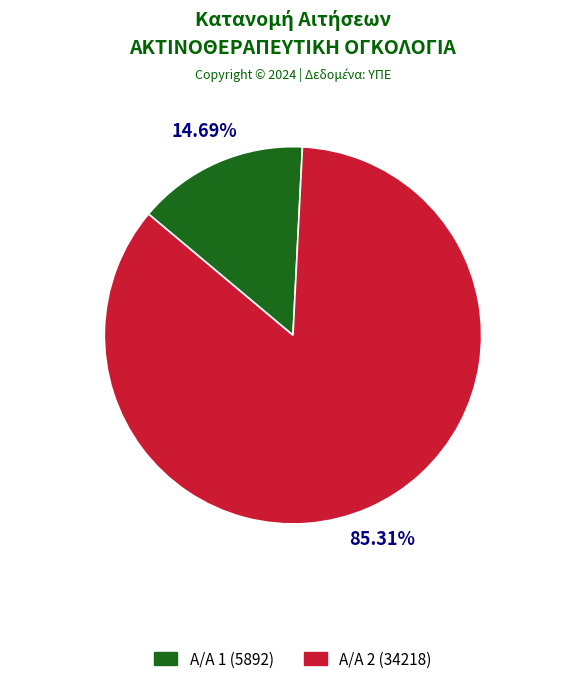

Is there a majority slice in this chart?

Yes